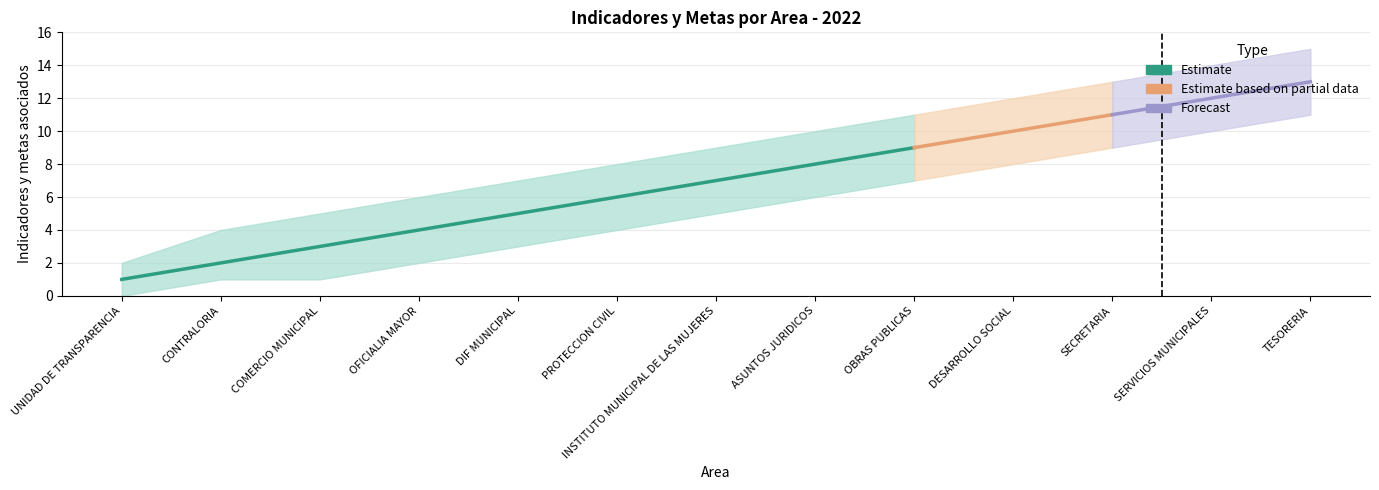

Rank the series by their average value, from lowest to highest.

Lower bound, Indicadores y metas, Upper bound